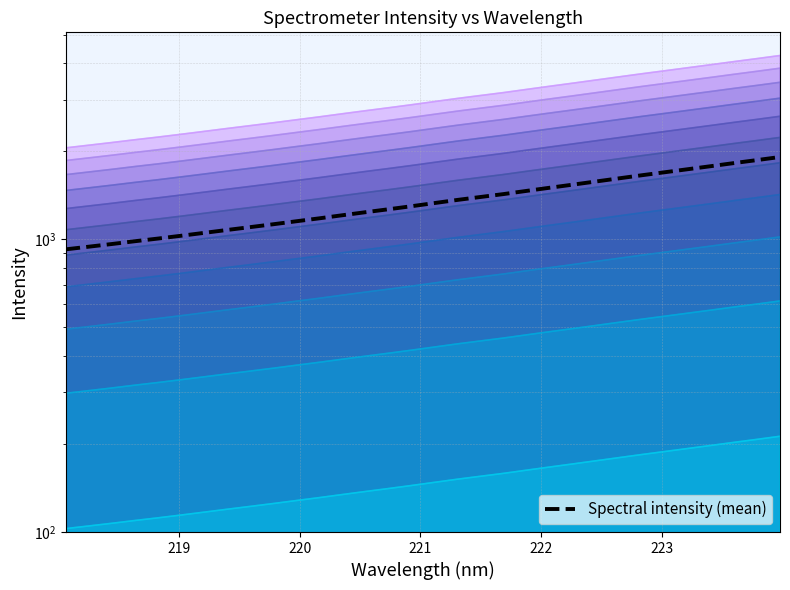

Count the number of values greater than 1833.

16